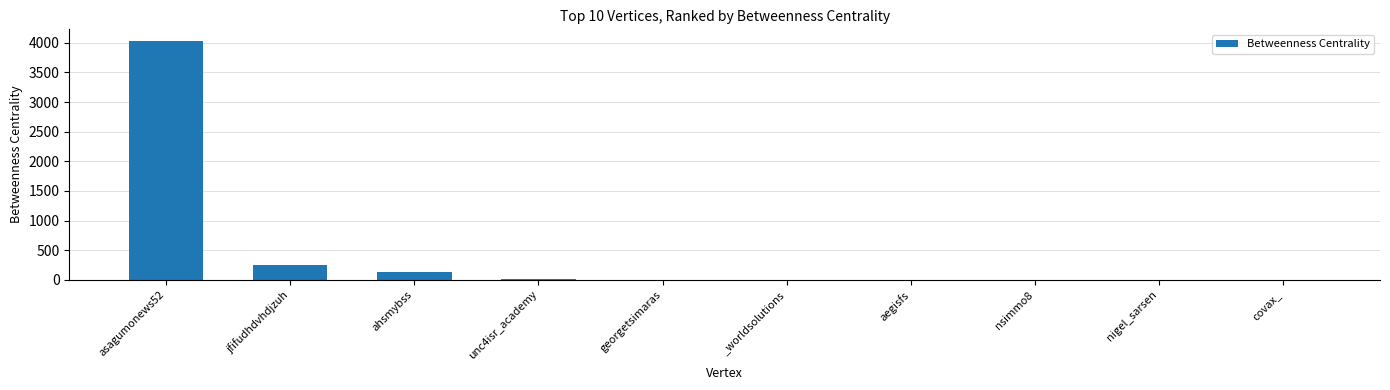

True or false: the data shows 248.0 at jfifudhdvhdjzuh.

True